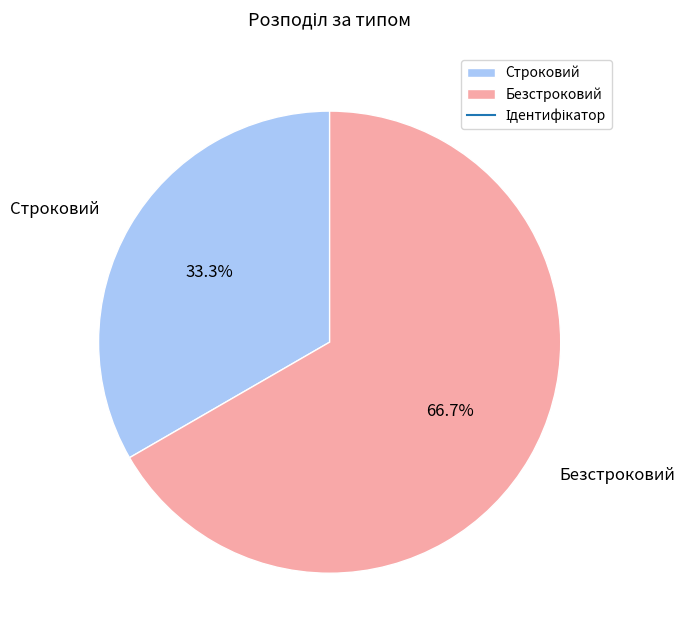

What percentage is the Безстроковий slice, to the nearest percent?

67%